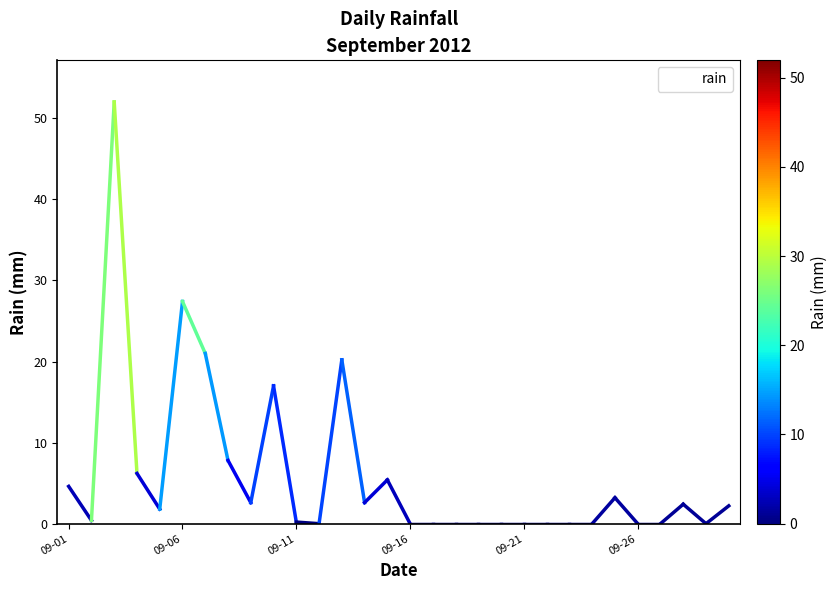

What is the difference between the maximum and minimum values?

52.0